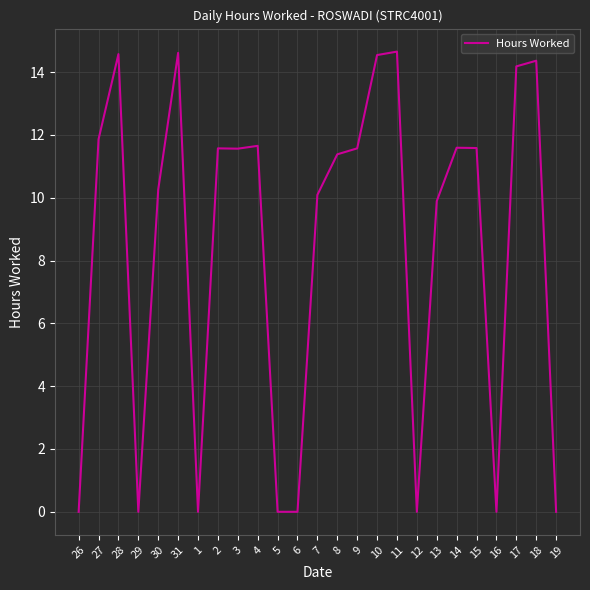

The chart shows a value of 9.9 at 13. True or false?

True